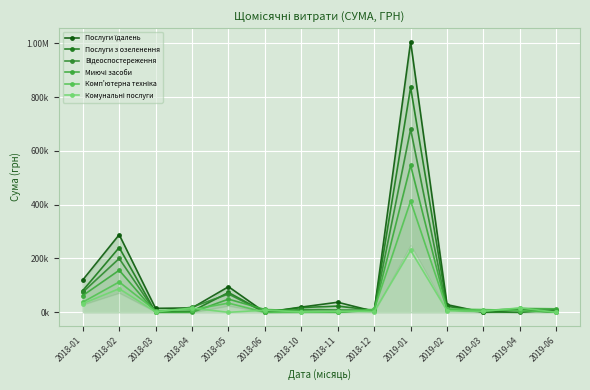

What are all the series names shown in the legend?

Послуги їдалень, Послуги з озеленення, Відеоспостереження, Миючі засоби, Комп'ютерна техніка, Комунальні послуги